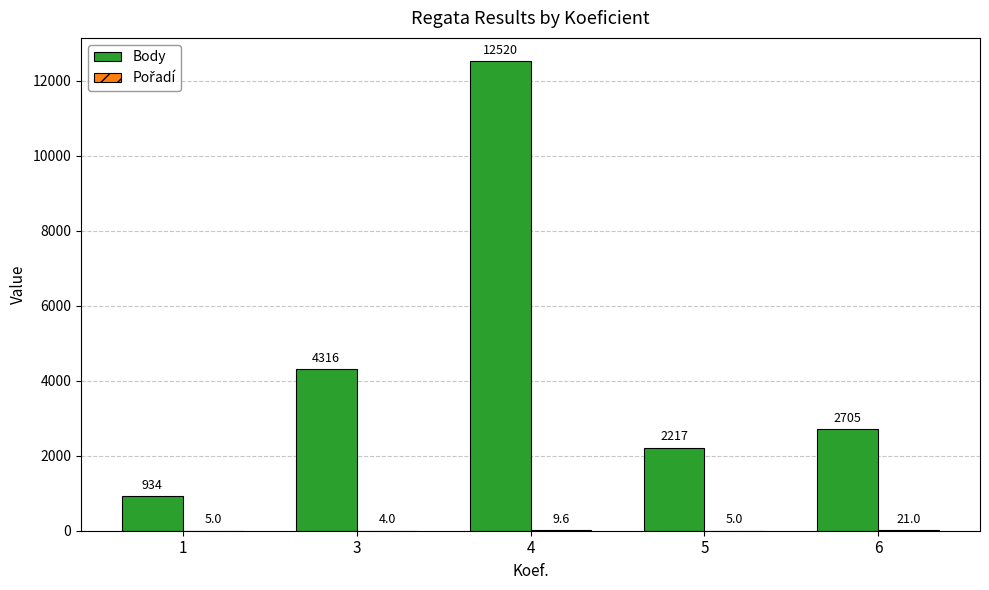

Where is Body nearest to the value 6727?

3